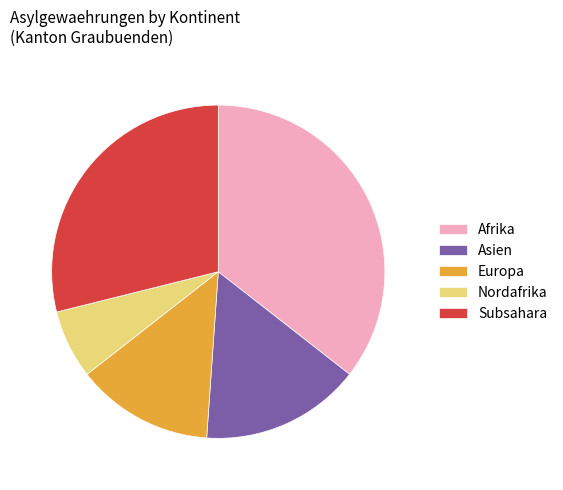

Count the number of slices in the pie.

5